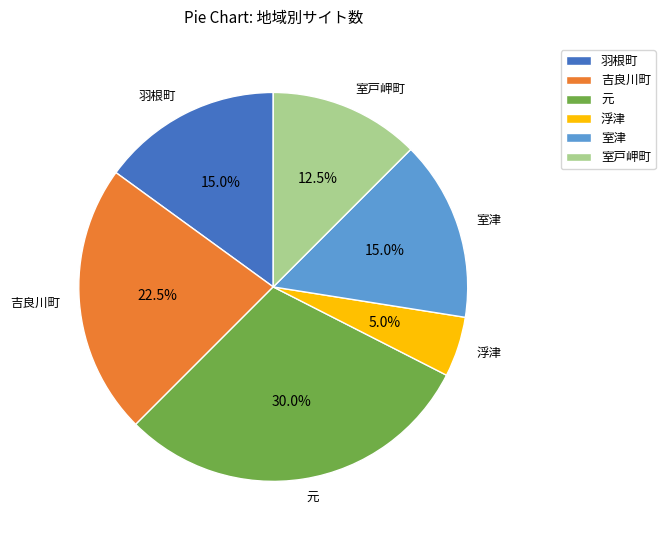

What is the ratio of the value at 吉良川町 to the value at 羽根町?

1.5